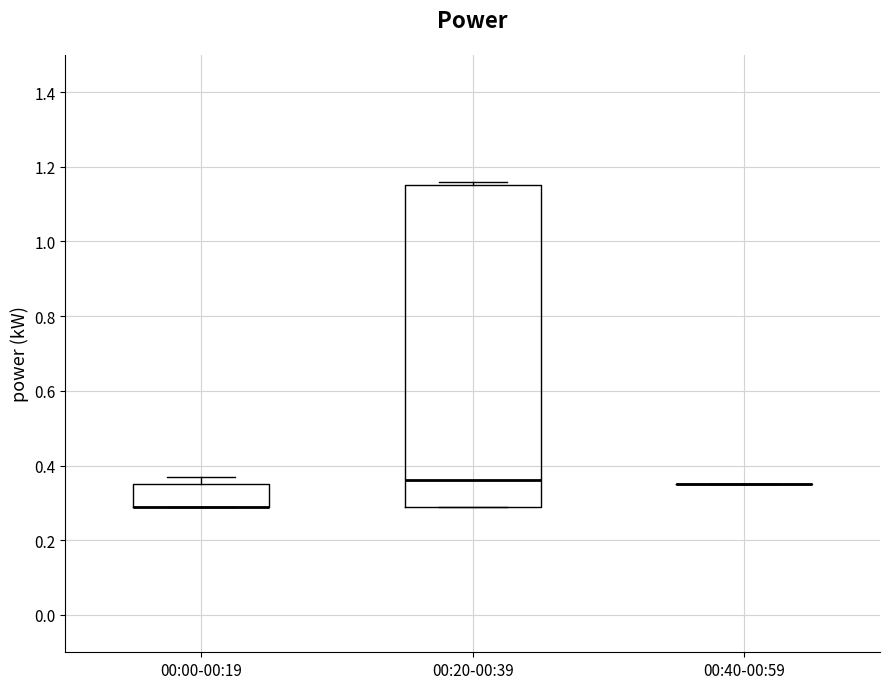

Reading left to right, transcribe this box plot: for each box, give where its median line is, the range the box spans, and where its two whiskers end, as read against the y-axis. The values are not printed on the chart, so give them approximately, as read against the axis.

00:00-00:19: median 0.30 (drawn on the box's lower edge), box 0.30 to 0.36, whiskers 0.30 to 0.38
00:20-00:39: median 0.36, box 0.30 to 1.16, whiskers 0.30 to 1.16 (just above the box's upper edge)
00:40-00:59: box collapsed to a line at 0.36, whiskers 0.36 to 0.36